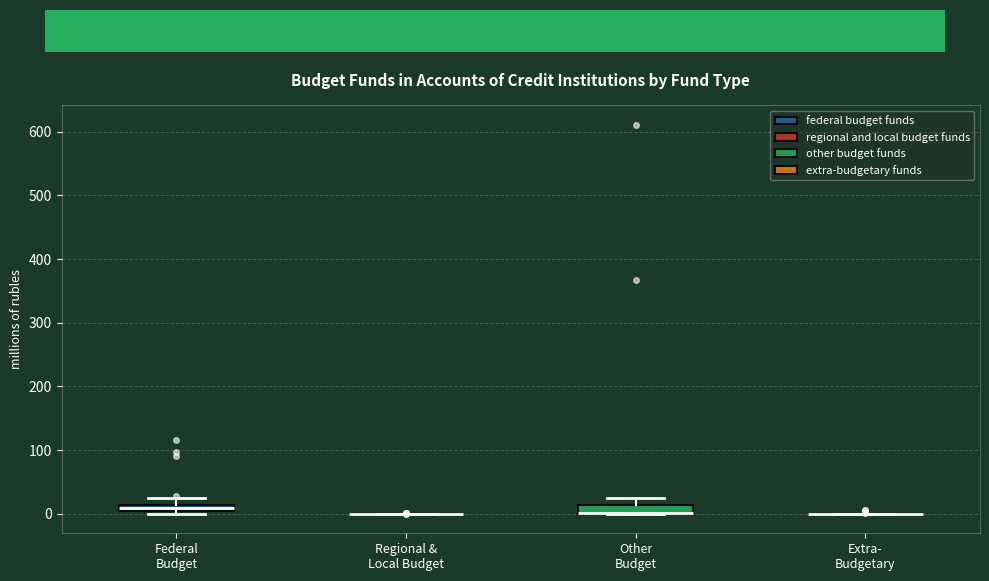

Where is the lower edge of the box for Other Budget on the y-axis? The values are not printed on the chart, so give them approximately, as read against the axis.

0